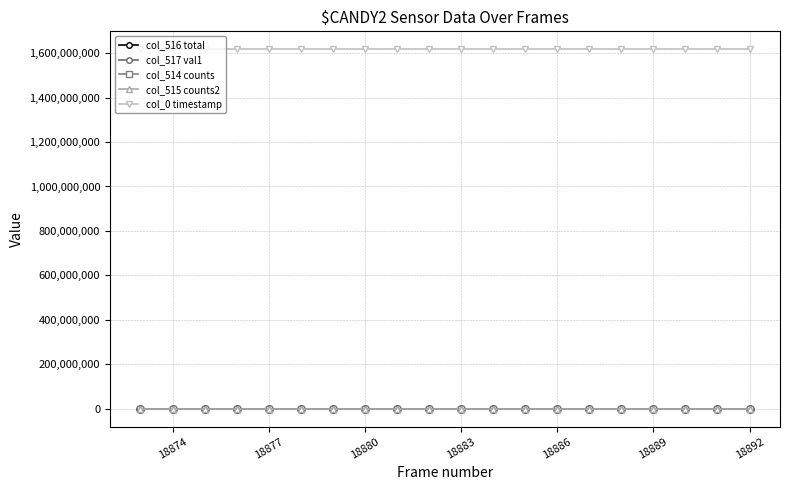

How many categories are shown in the chart?

20